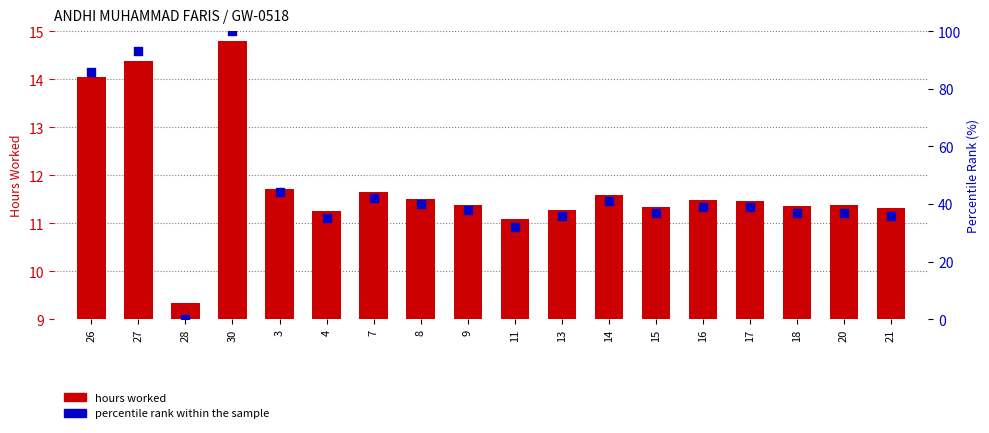

Which series has the largest total across all categories?

percentile rank within the sample